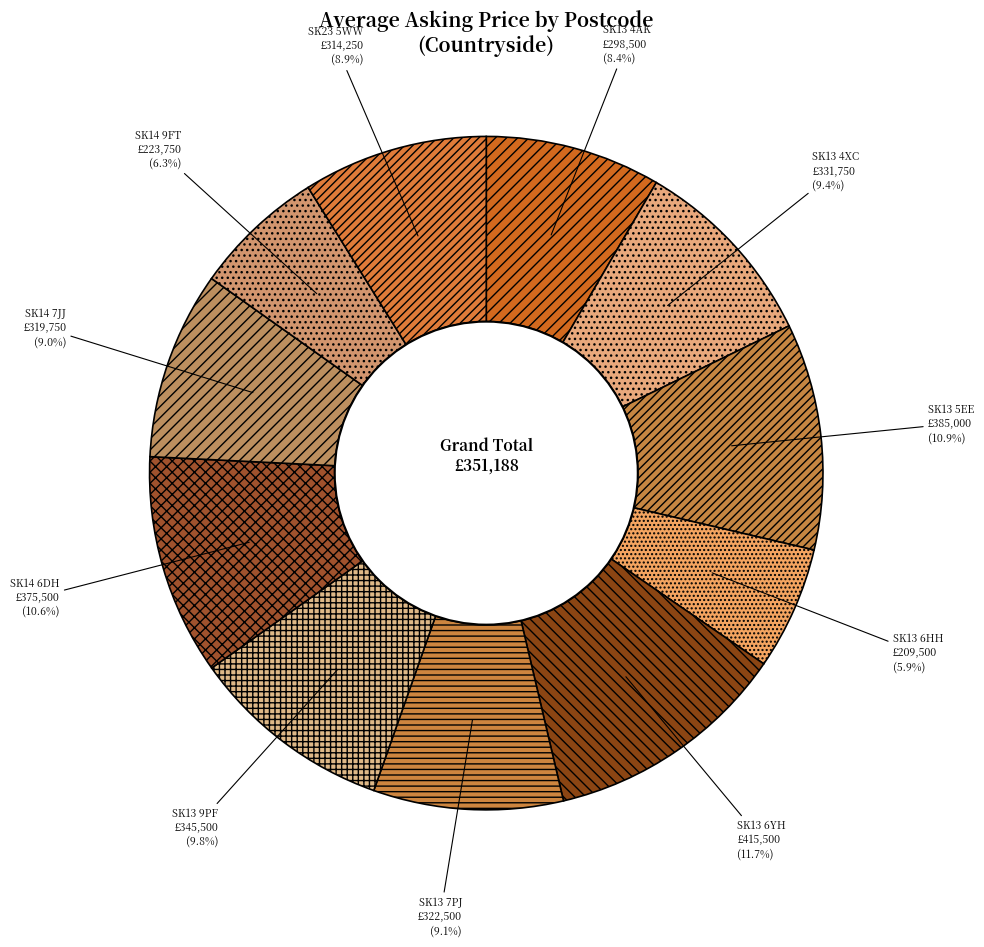

How many slices are in this pie chart?

11